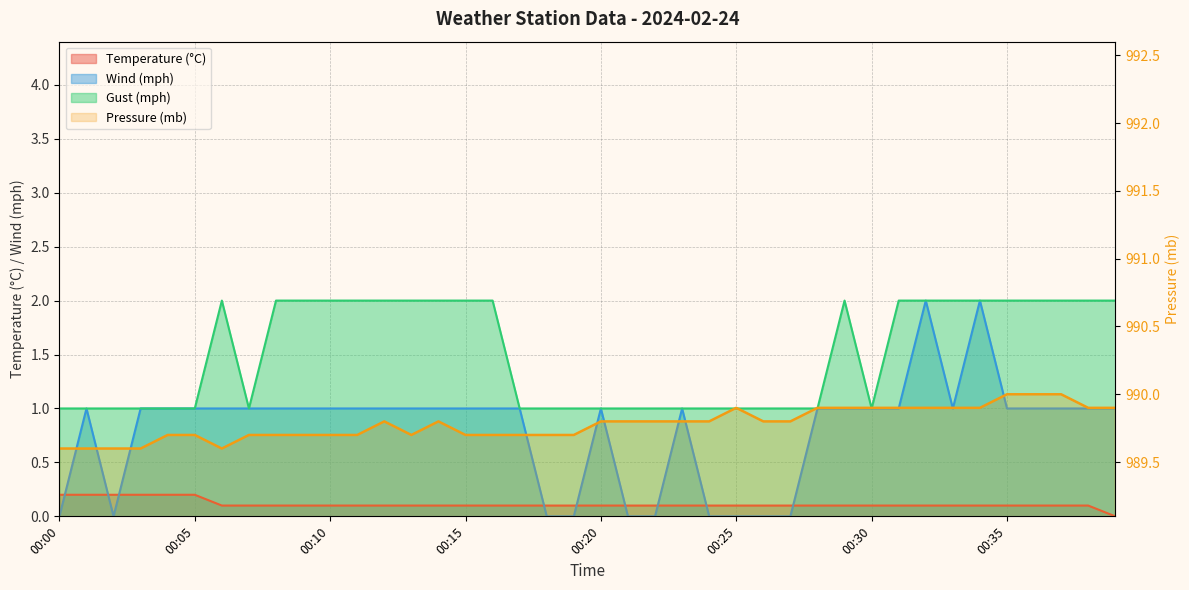

Does the chart have visible grid lines?

Yes